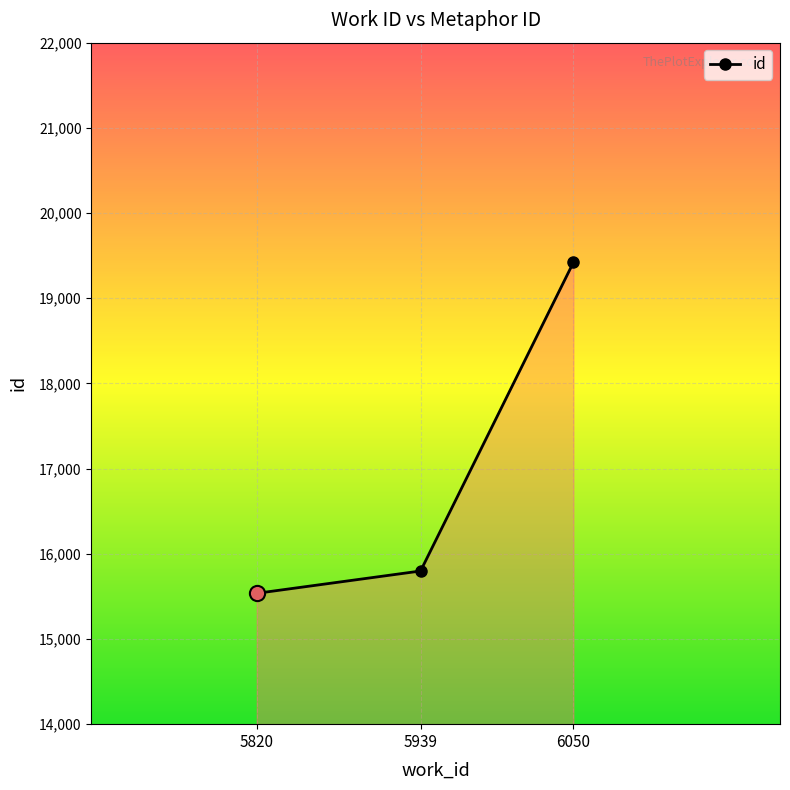

Approximately how many times larger is the value at 5939 compared to 6050?

0.8